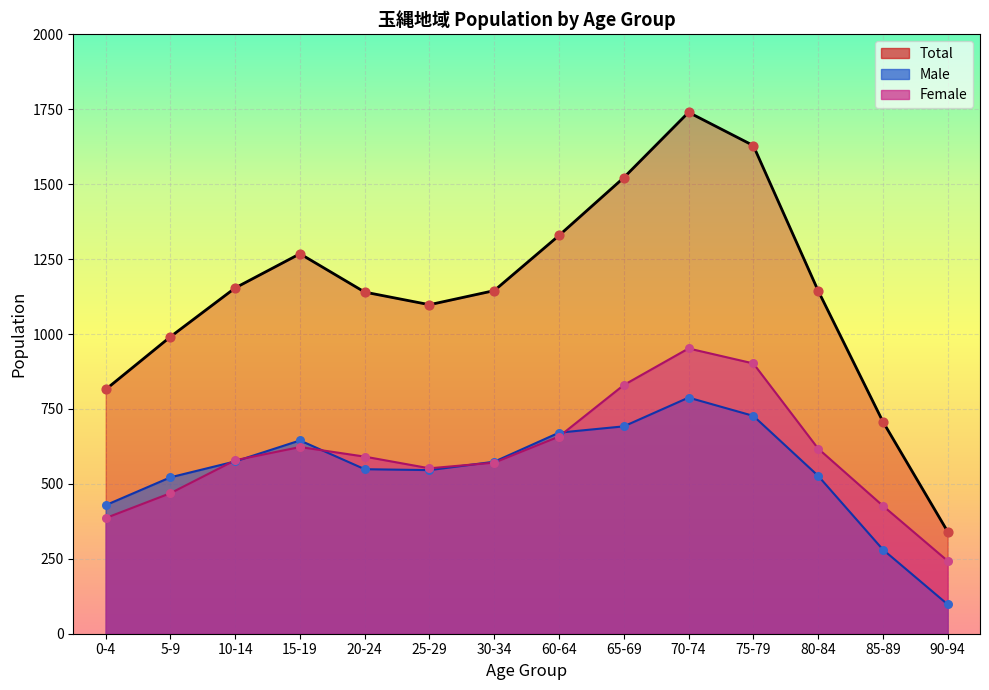

Which series reaches the minimum Y coordinate?

Male